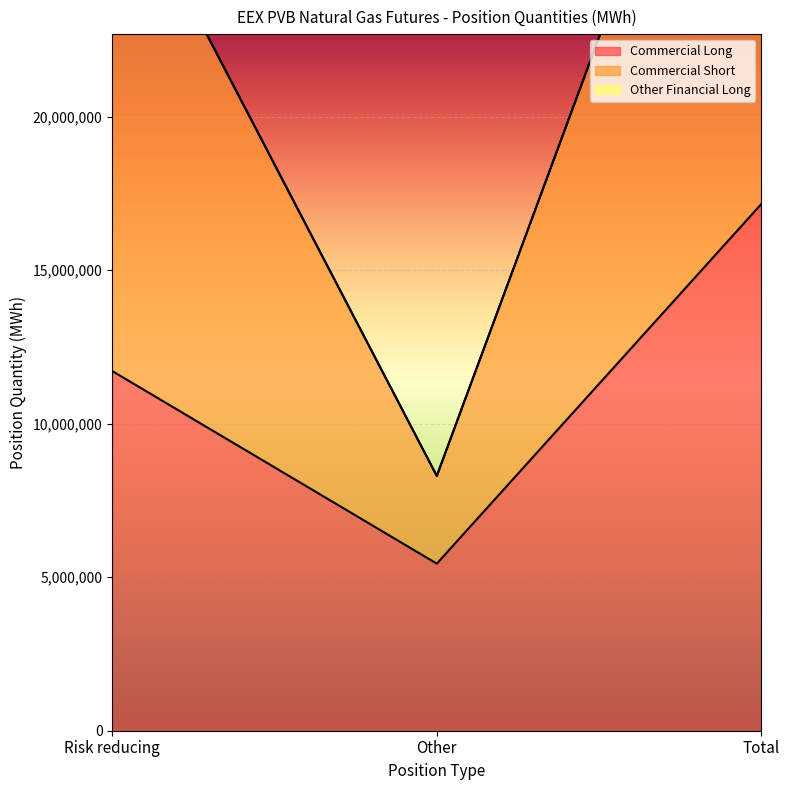

Rank the categories by Commercial Short value from highest to lowest.

Total, Risk reducing, Other